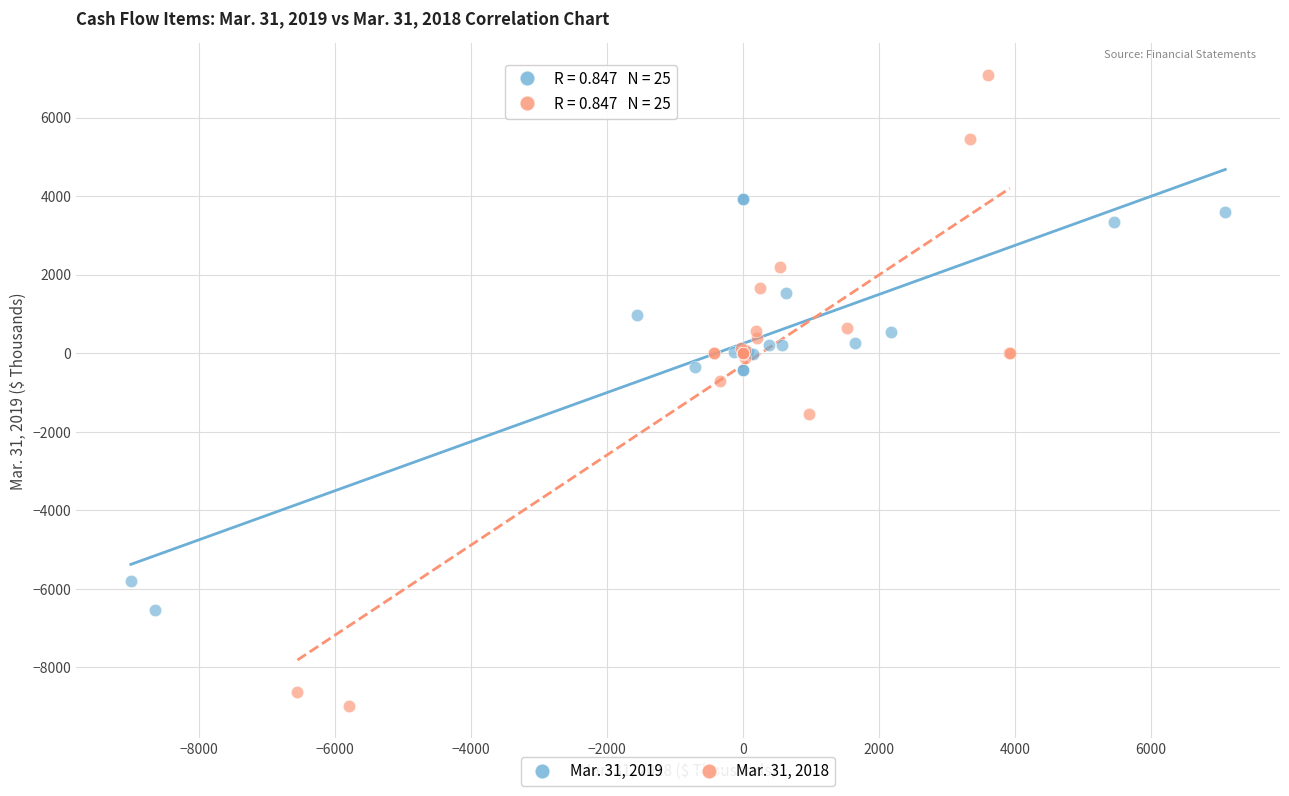

Which series reaches the maximum Y coordinate?

Mar. 31, 2018